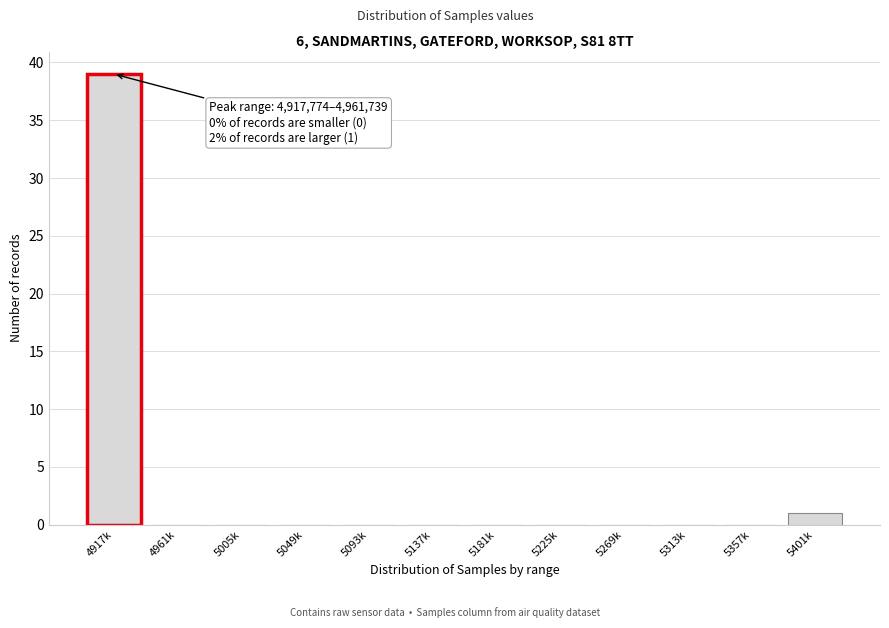

Reading left to right, transcribe all the data shown in this chart.

4917k=39	4961k=0	5005k=0	5049k=0	5093k=0	5137k=0	5181k=0	5225k=0	5269k=0	5313k=0	5357k=0	5401k=1